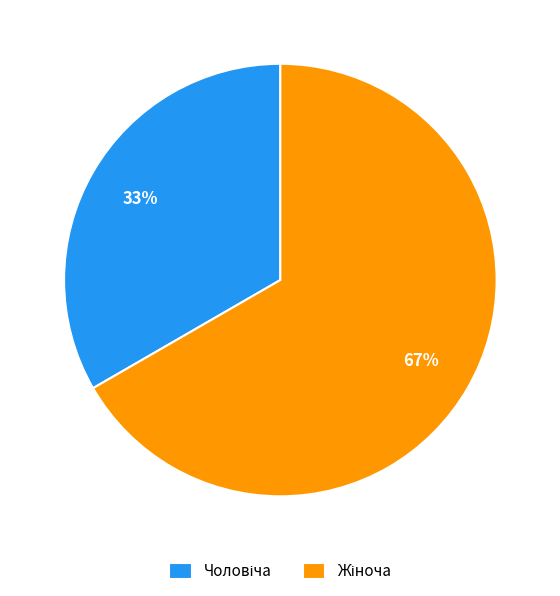

Is there a majority slice in this chart?

Yes